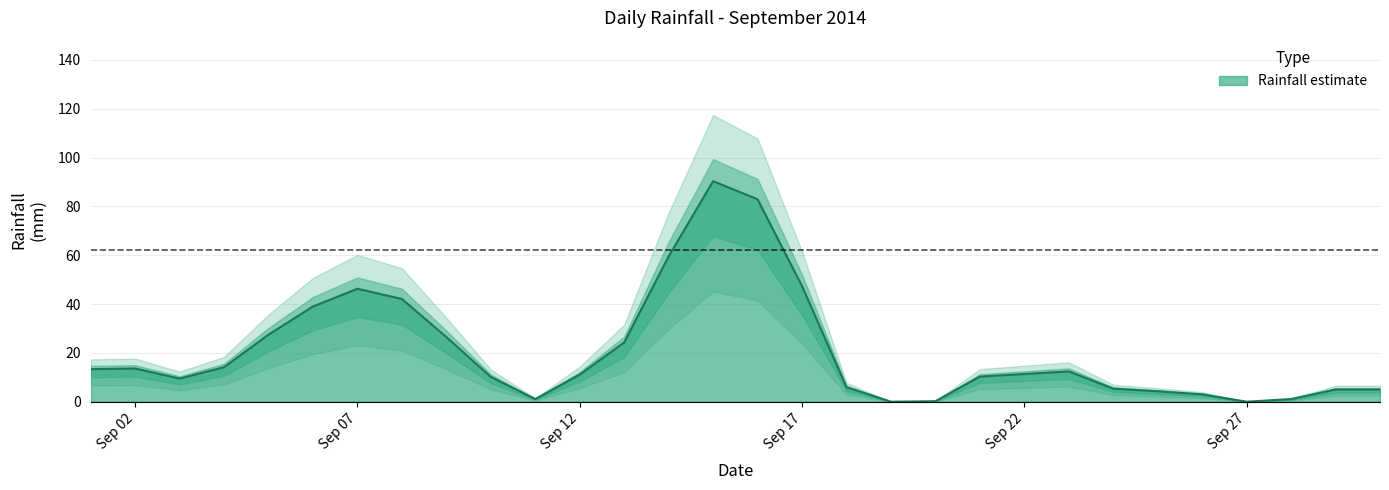

Where does the data first go above 11?

2014-09-01